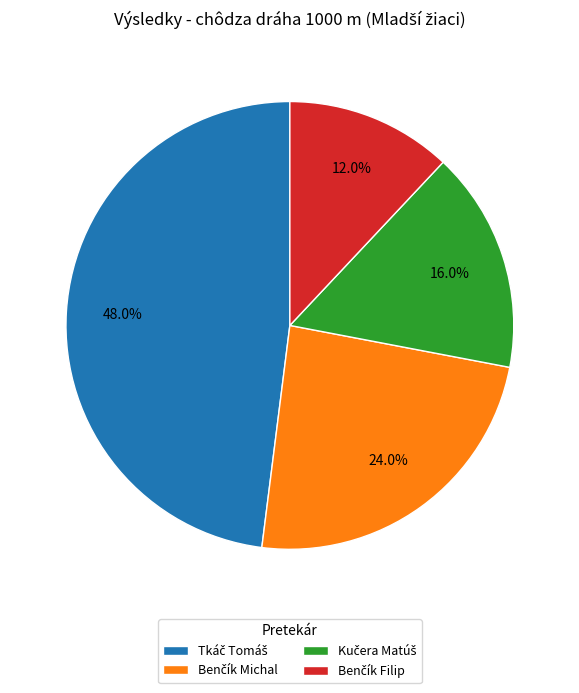

Is there a majority slice in this chart?

No